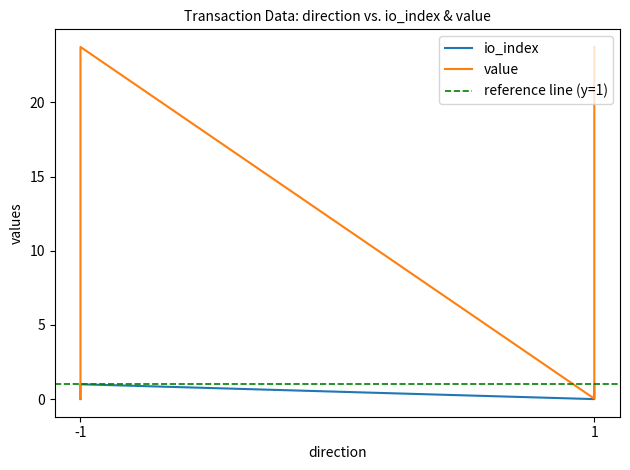

List the series in order of their overall mean, highest first.

value, io_index